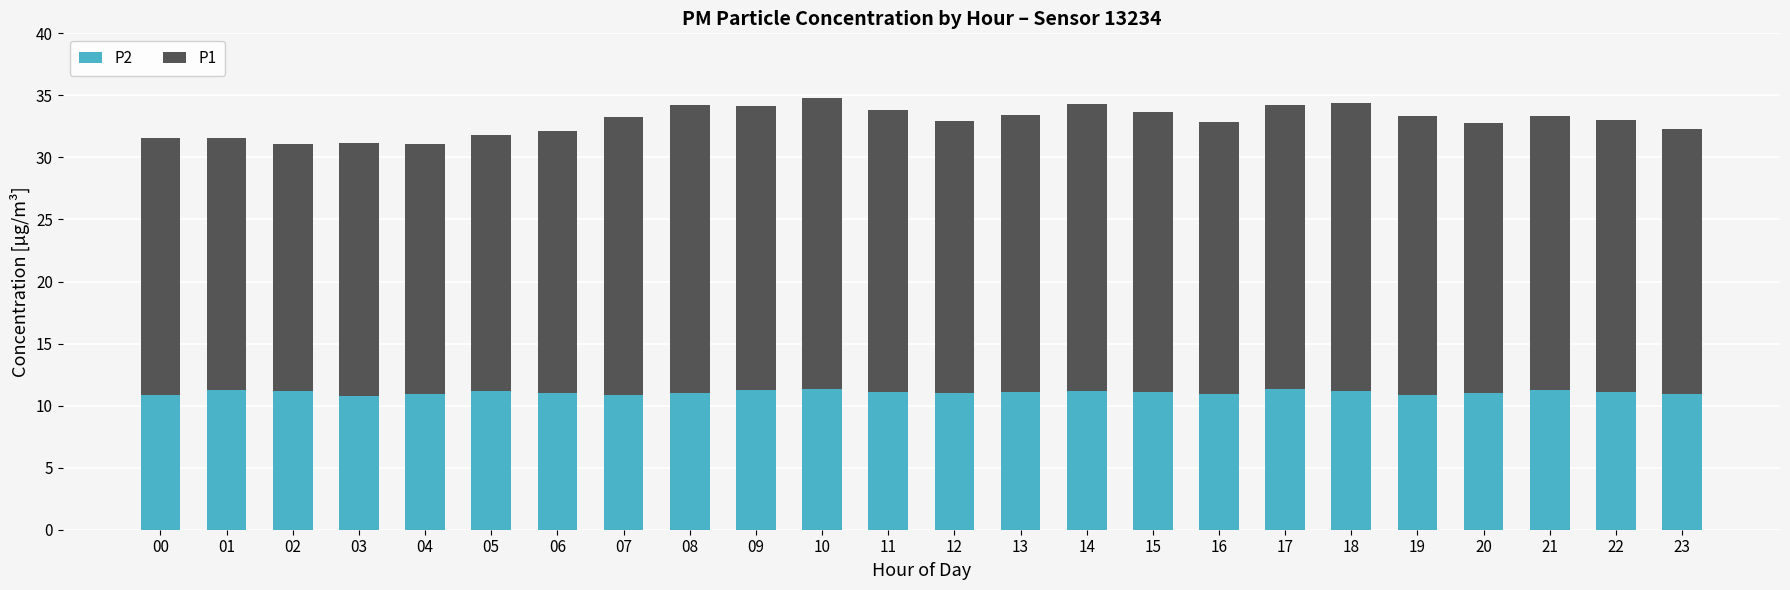

What is the sum of the P2 values at 08 and 20?

22.1